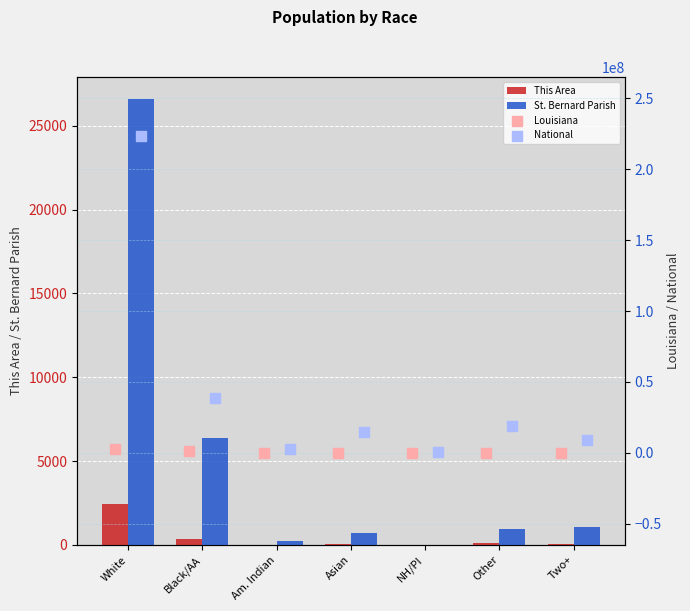

Which series reaches the minimum Y coordinate?

This Area